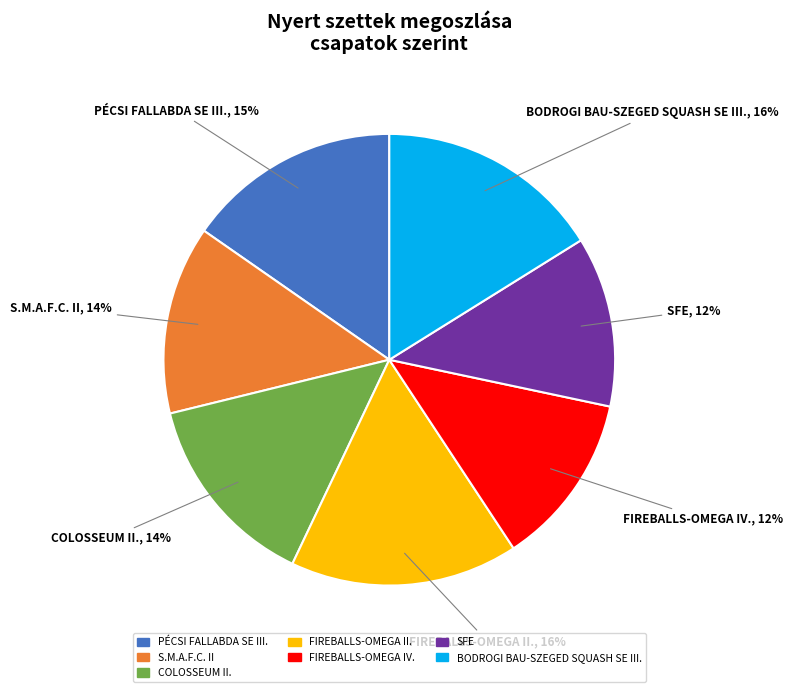

Is it true that S.M.A.F.C. II is 21% of the pie?

False